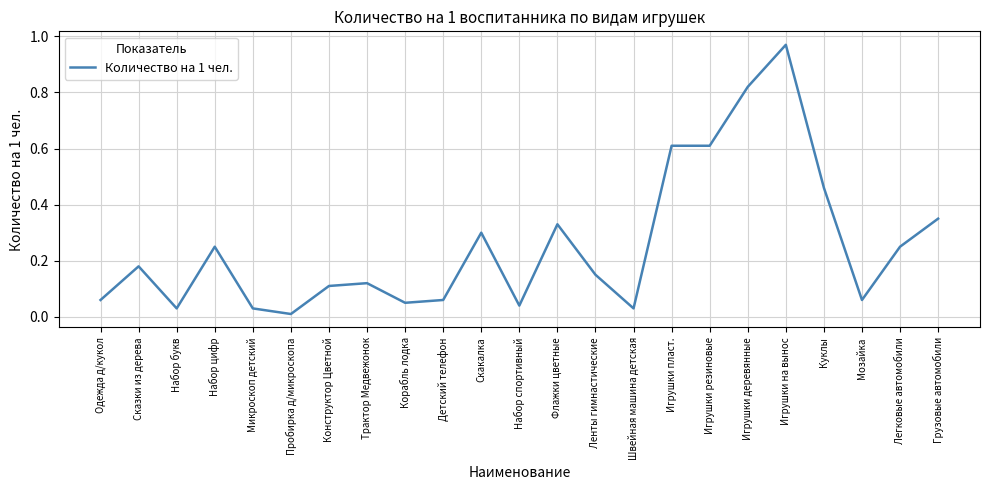

At which category does the data reach its first local valley?

Набор букв